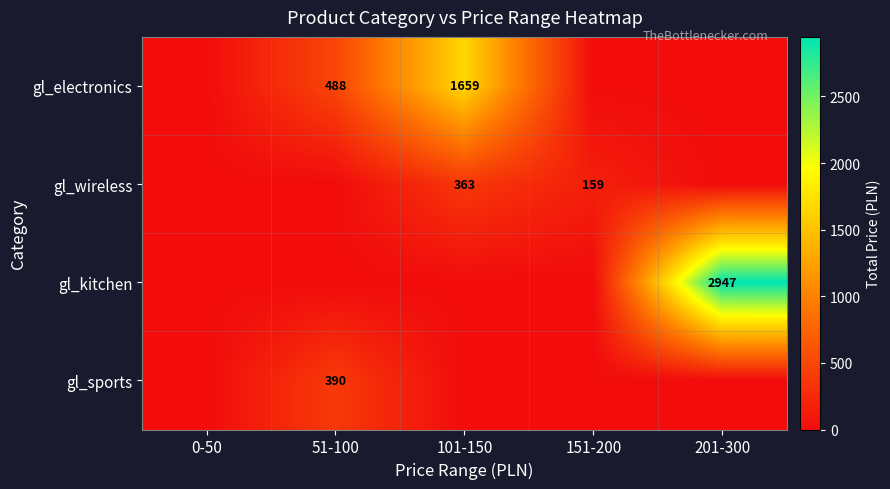

The value of gl_sports at 51-100 is 390. True or false?

True